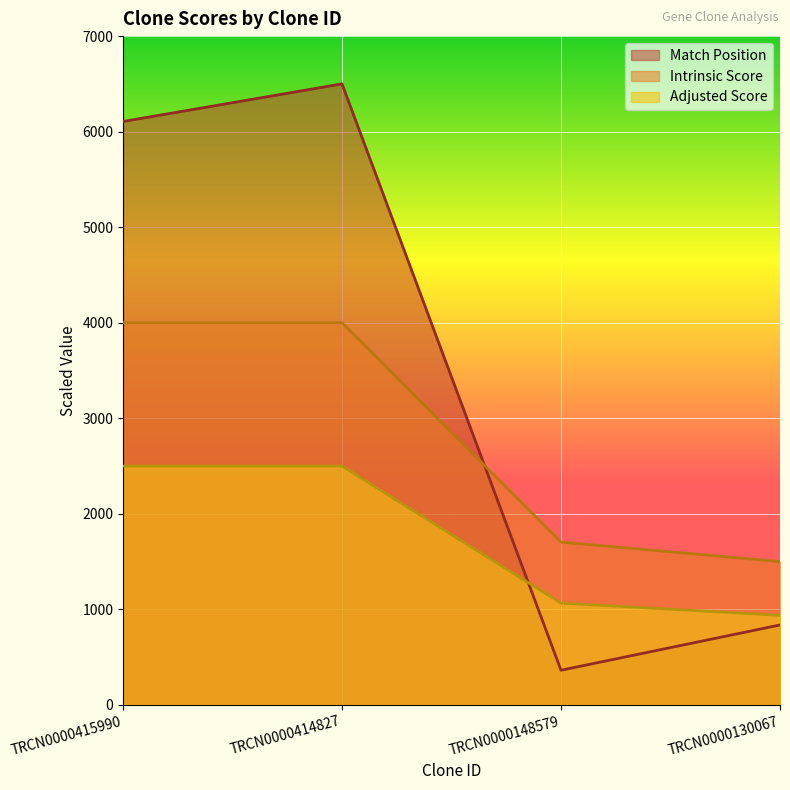

The Adjusted Score series shows 693.9 at TRCN0000130067. True or false?

False